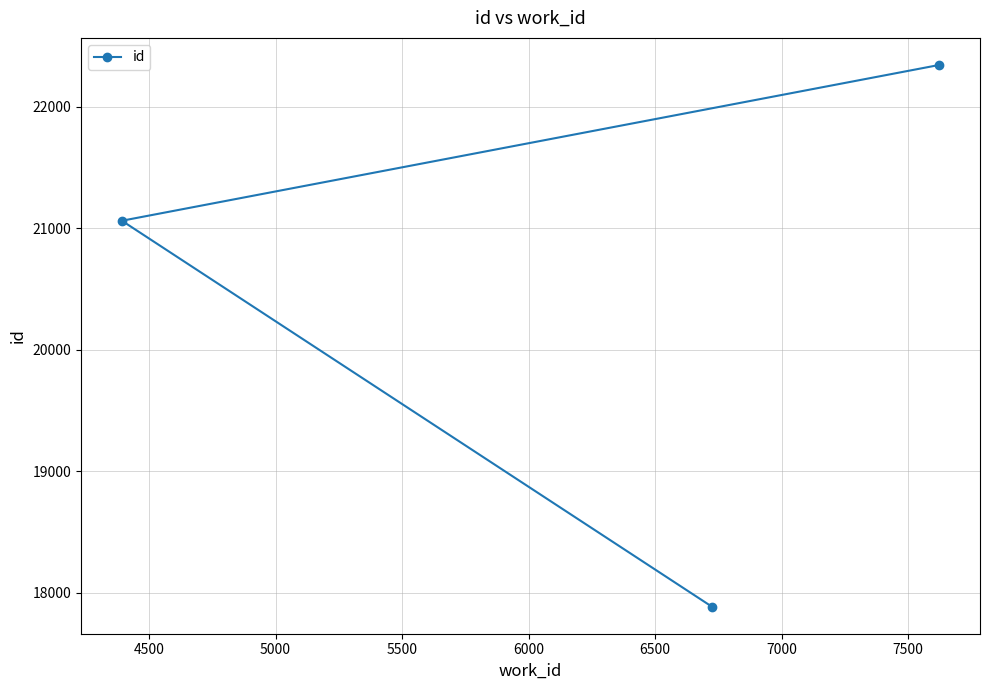

What is the difference between the maximum and second lowest values?

1282